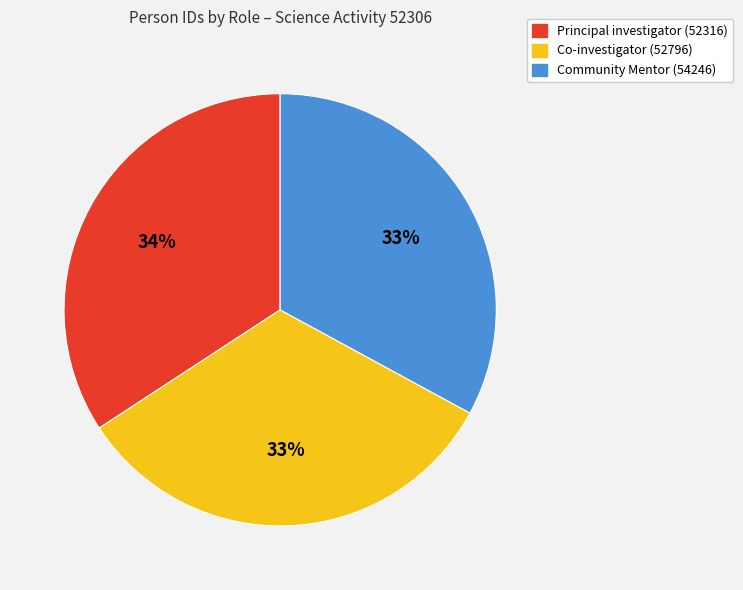

Is there any slice that represents more than half of the pie?

No